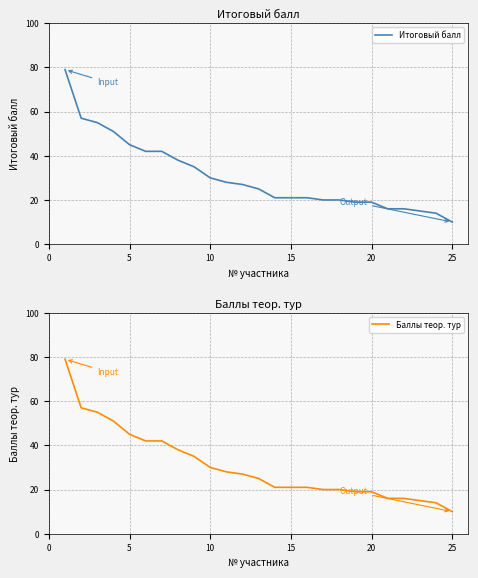

How many data points in Баллы теор. тур are less than 25?

12